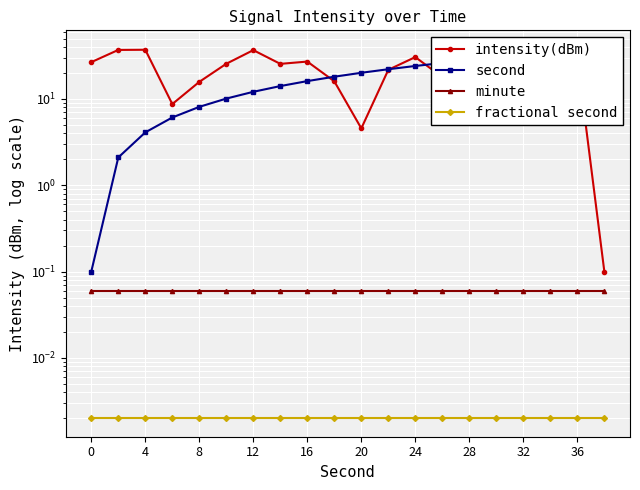

True or false: intensity(dBm) and minute intersect in this chart.

False